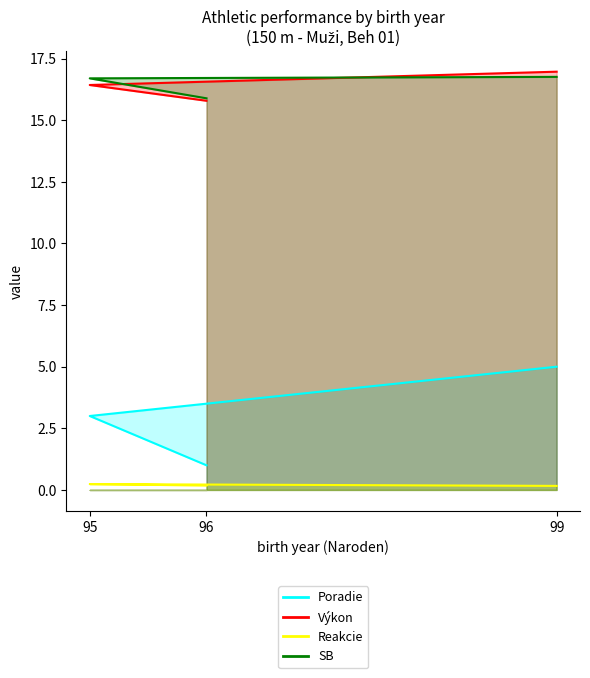

At which label does Reakcie reach its minimum?

99